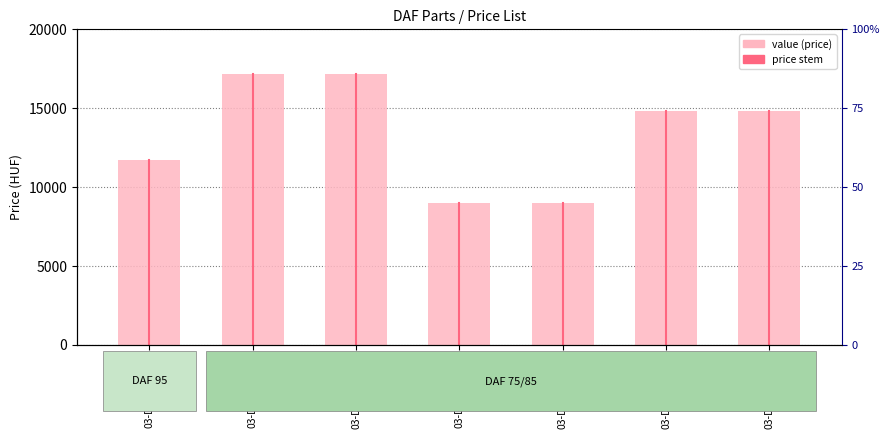

Approximately how many times larger is the value at 03-DF.1533-C-4 compared to 03-DF.1809-C-3?

1.3